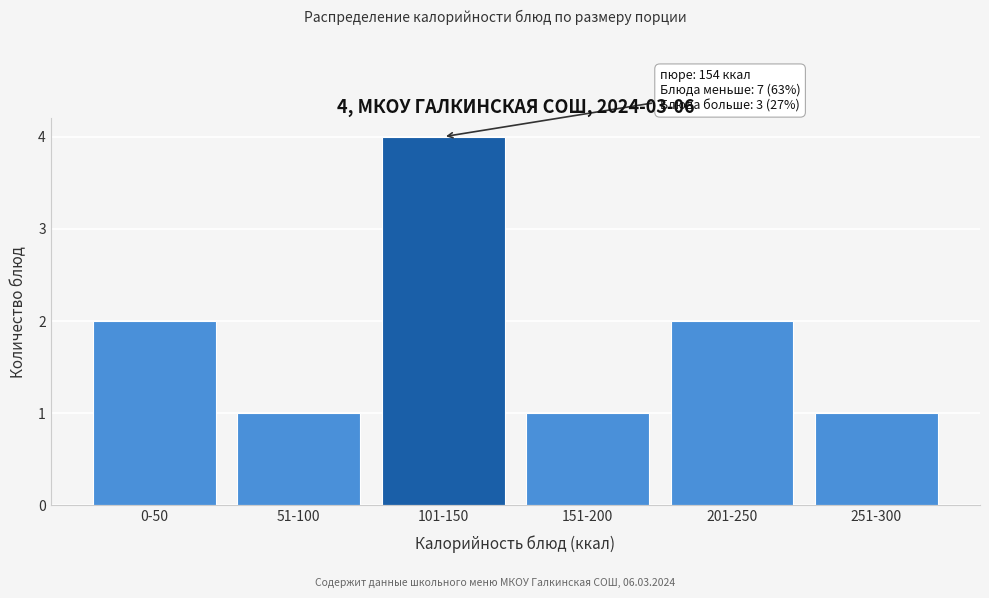

Reading right to left, extract all data points from this chart.

251-300=1	201-250=2	151-200=1	101-150=4	51-100=1	0-50=2